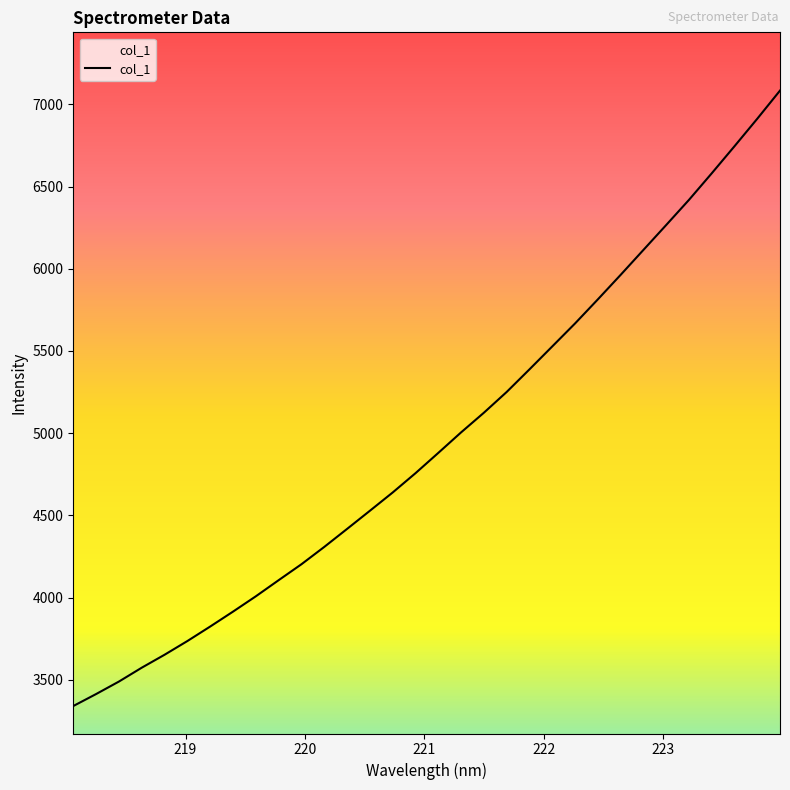

Reading left to right, extract all data points from this chart.

3341.0	3413.8	3489.8	3574.1	3652.8	3736.2	3824.4	3915.1	4008.2	4106.2	4203.2	4308.5	4417.9	4528.3	4639.5	4756.7	4880.1	5004.8	5124.4	5250.6	5388.1	5527.5	5667.2	5813.5	5962.5	6114.0	6265.6	6418.5	6580.1	6744.8	6912.0	7083.4